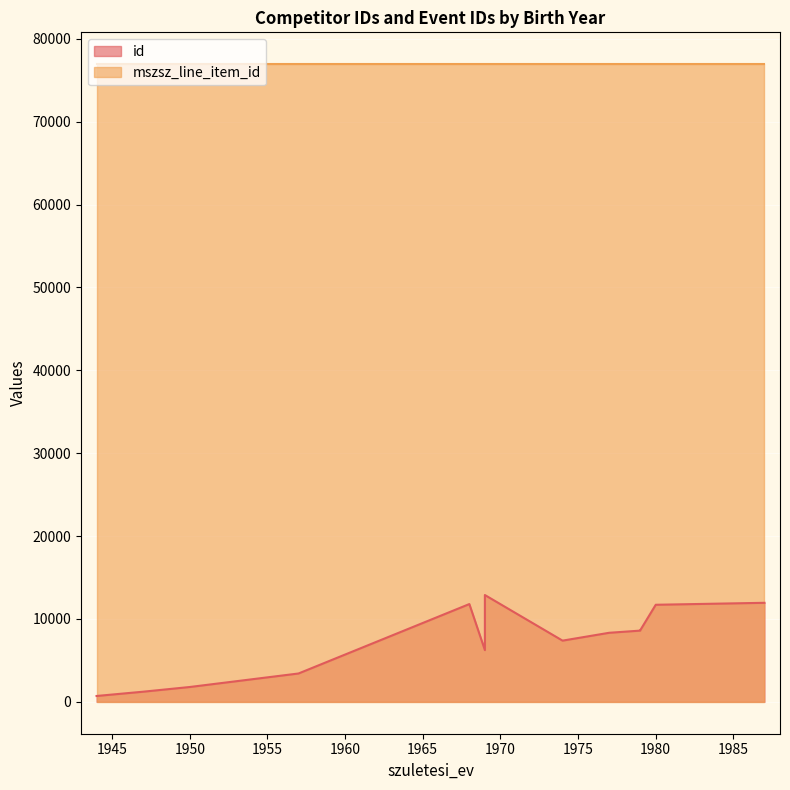

Does the chart display data point markers on the line(s)?

No